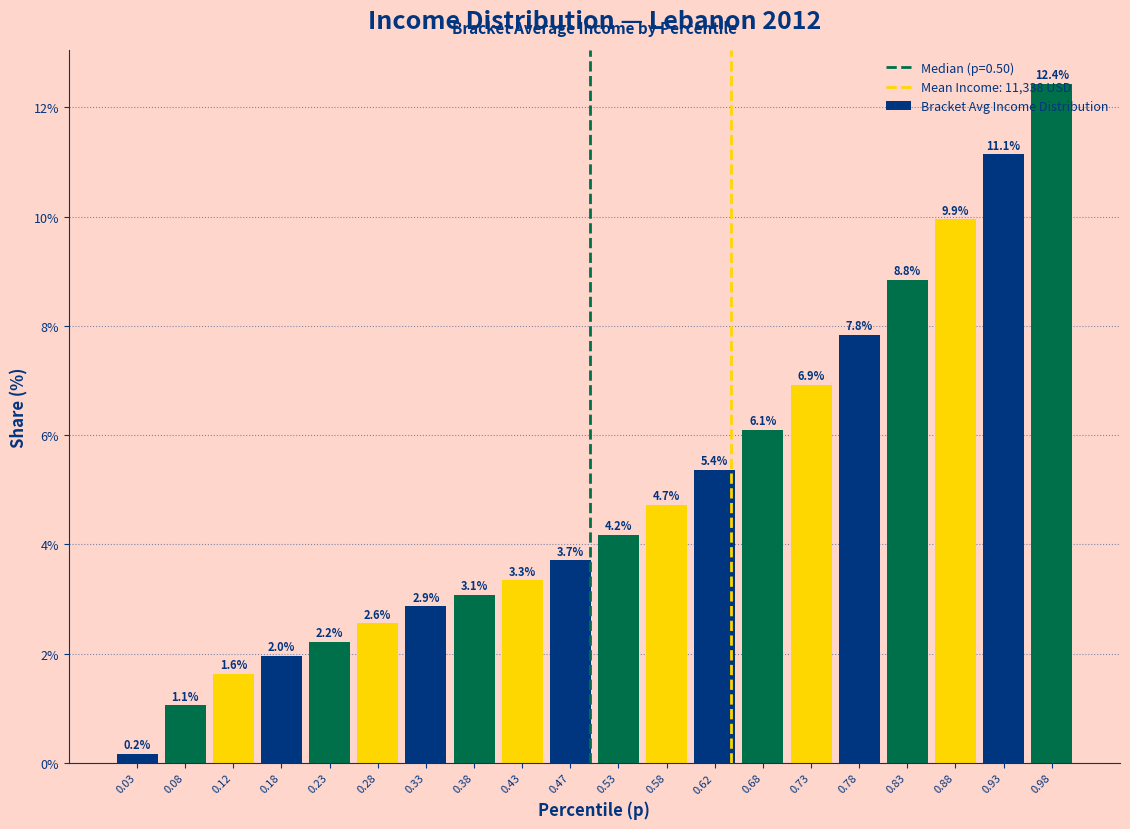

List the labels in order of value, largest first.

0.98, 0.93, 0.88, 0.83, 0.78, 0.73, 0.68, 0.62, 0.58, 0.53, 0.47, 0.43, 0.38, 0.33, 0.28, 0.23, 0.18, 0.12, 0.08, 0.03